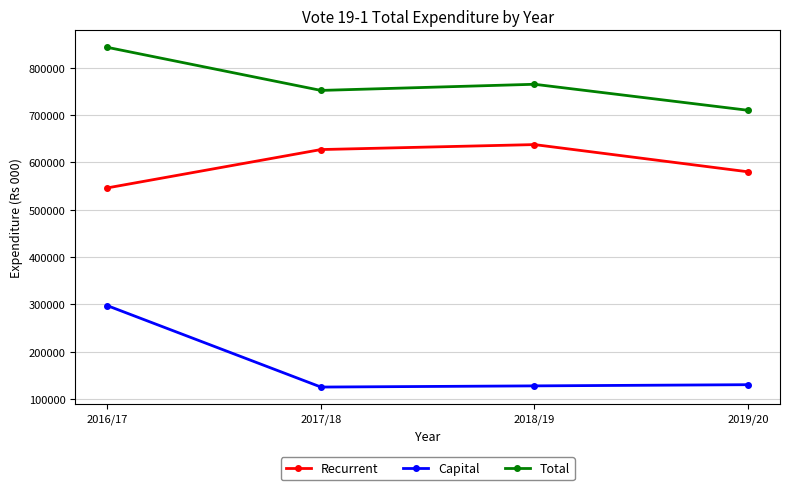

What is the sum of all Capital values?

679500